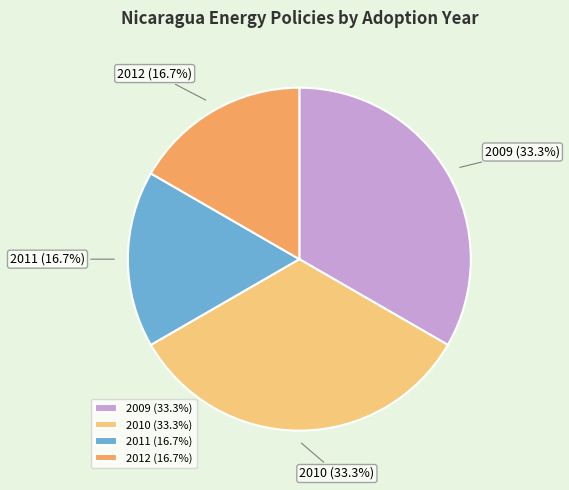

Is there a majority slice in this chart?

No